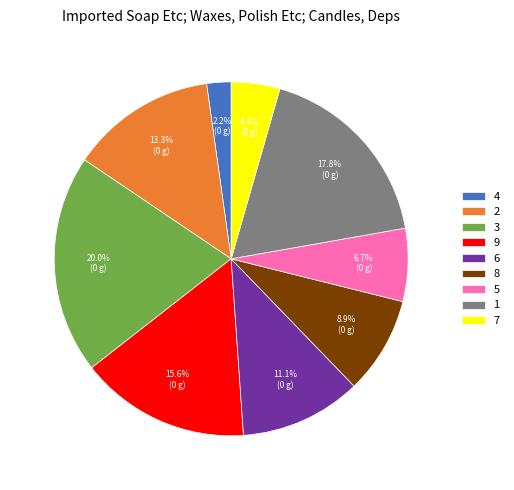

To the nearest percent, what is the difference between the 2 and 1 slice percentages?

4%